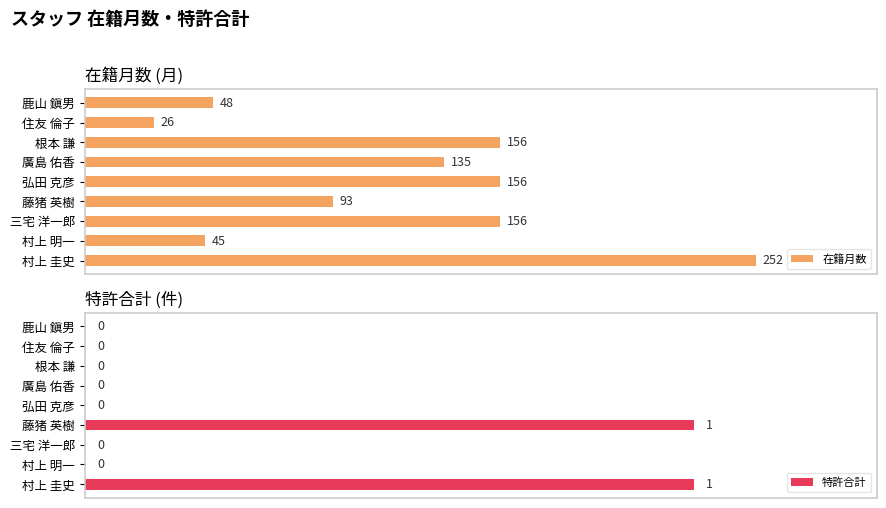

Reading right to left, list all the values displayed in this chart.

在籍月数: 252	45	156	93	156	135	156	26	48
特許合計: 1	0	0	1	0	0	0	0	0